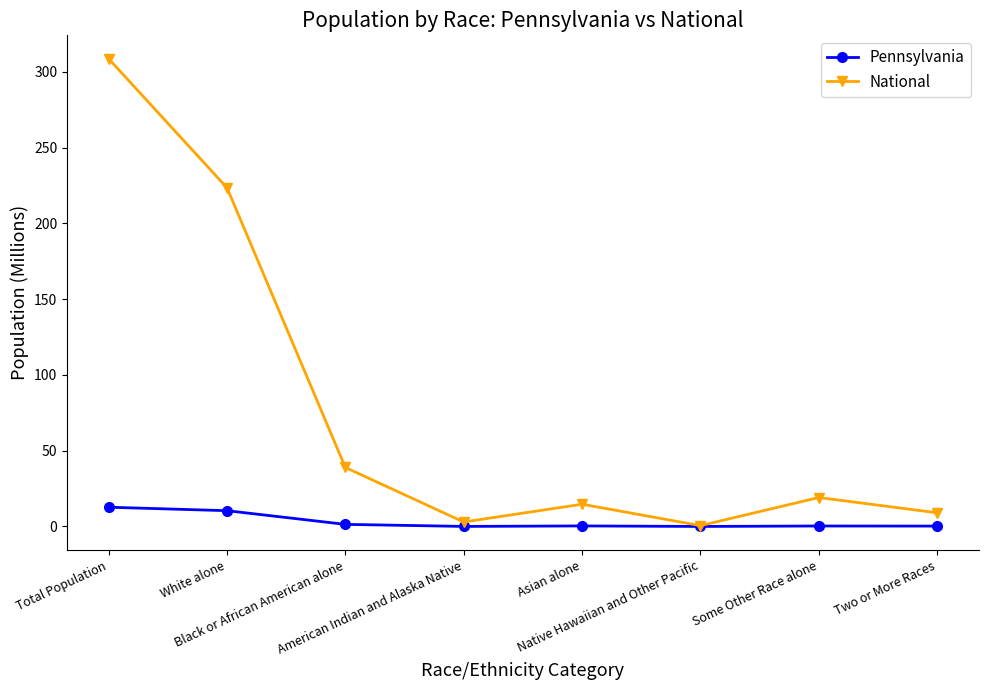

What is the highest value of the National series?

308.7